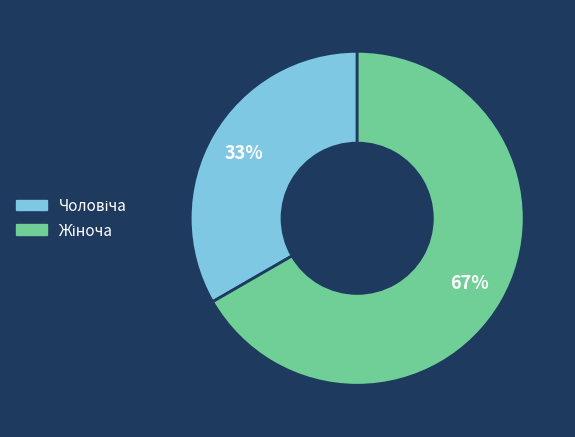

Is there a majority slice in this chart?

Yes